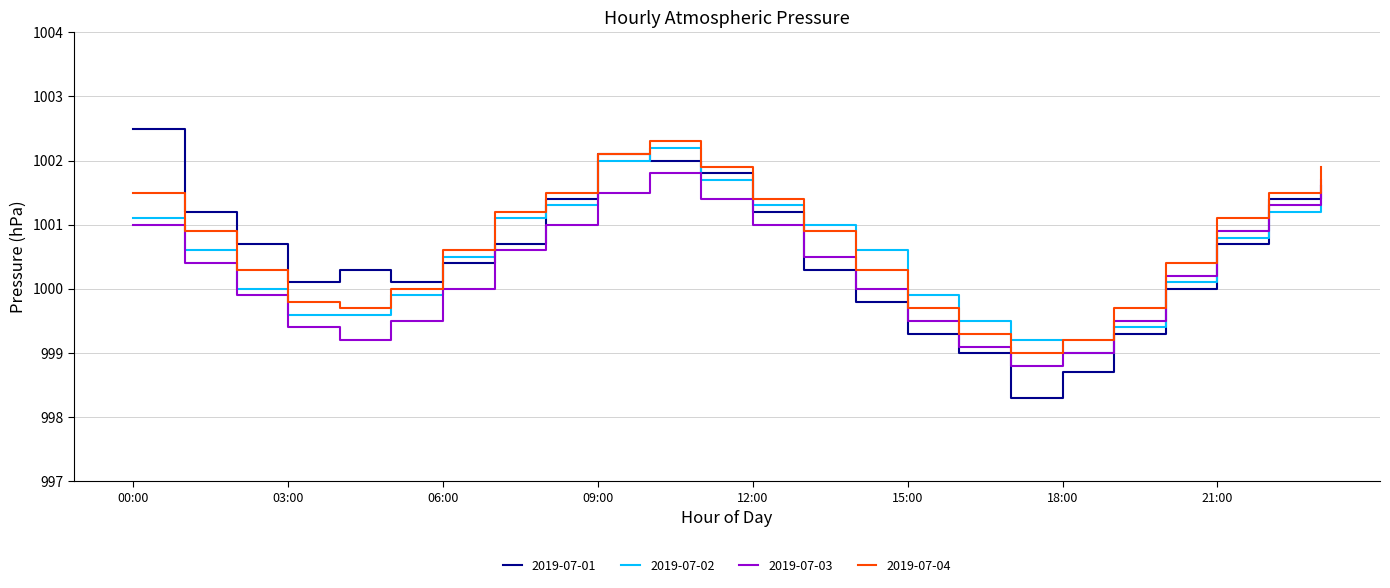

True or false: 2019-07-04 and 2019-07-02 intersect in this chart.

True